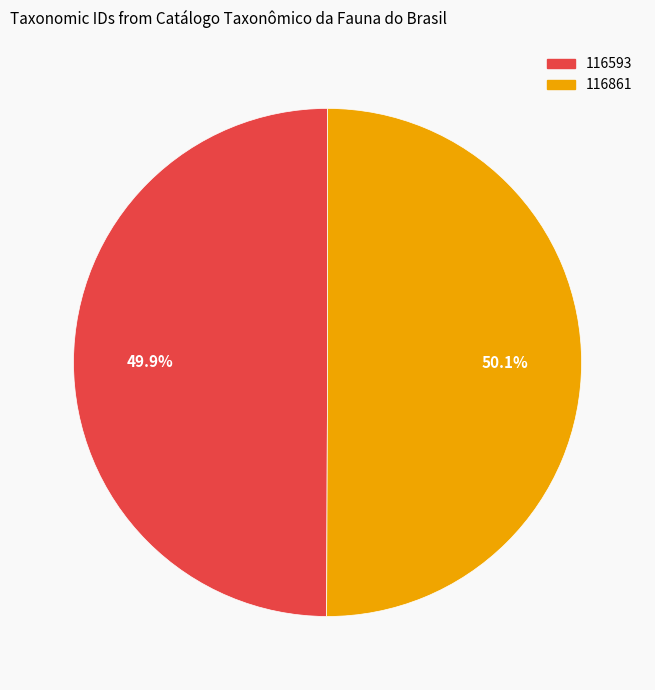

Does any single category account for the majority?

Yes